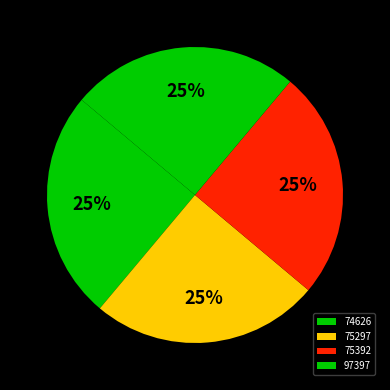

Is it true that 97397 is 31% of the pie?

False